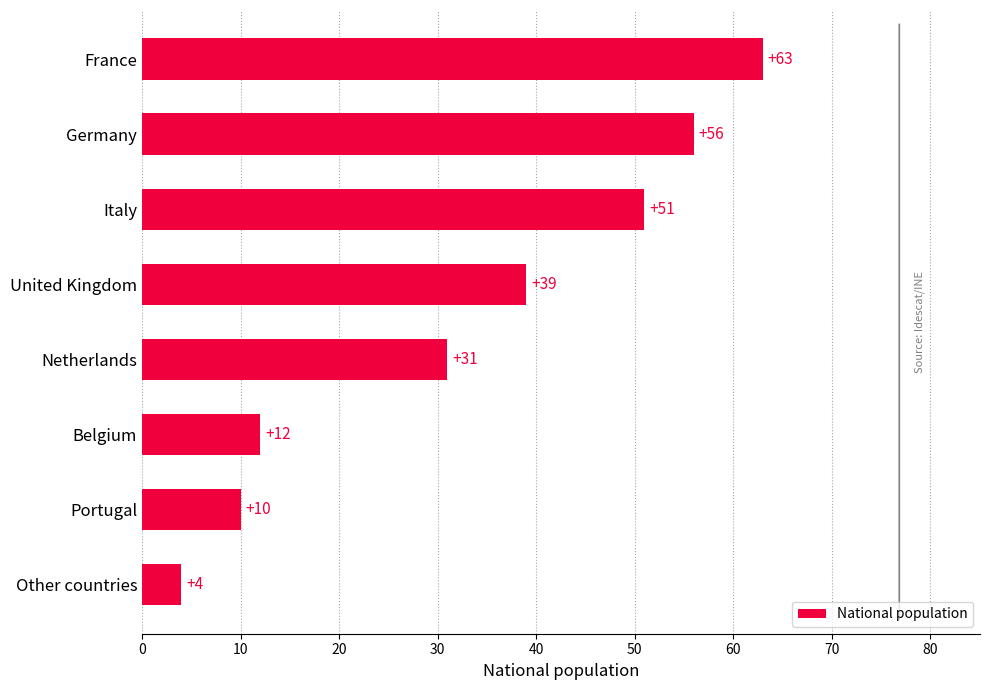

What is the ratio of the value at Netherlands to the value at Italy?

0.6